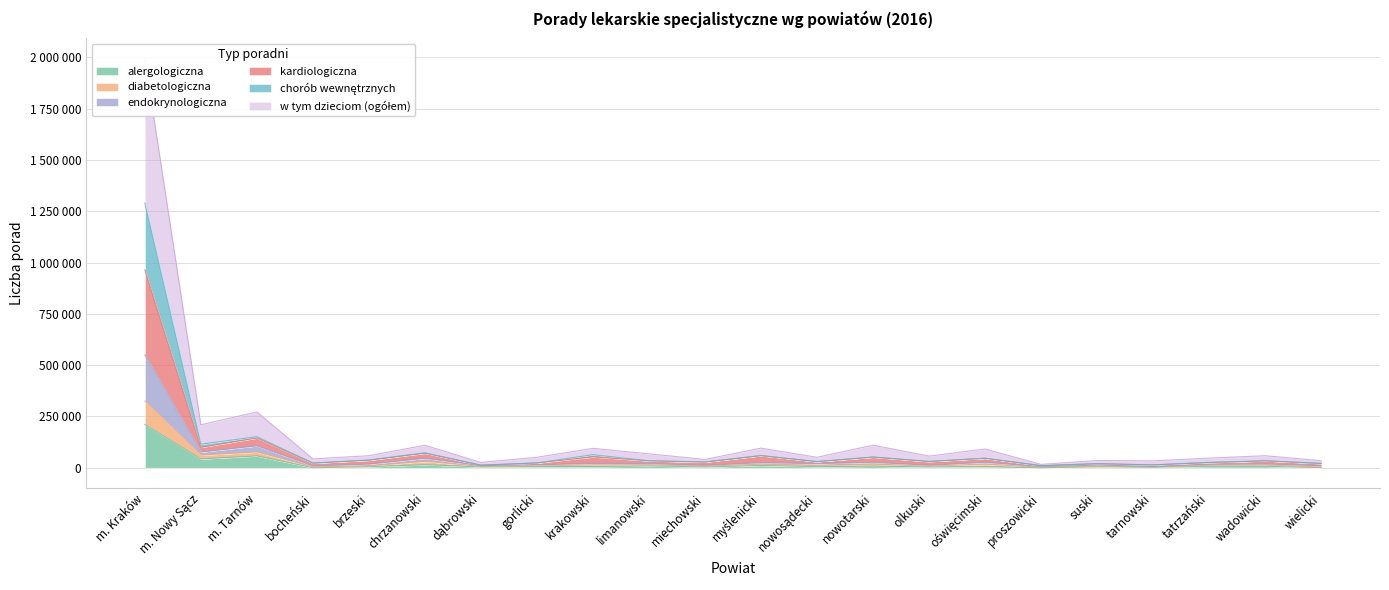

How many lines are shown in the chart?

6